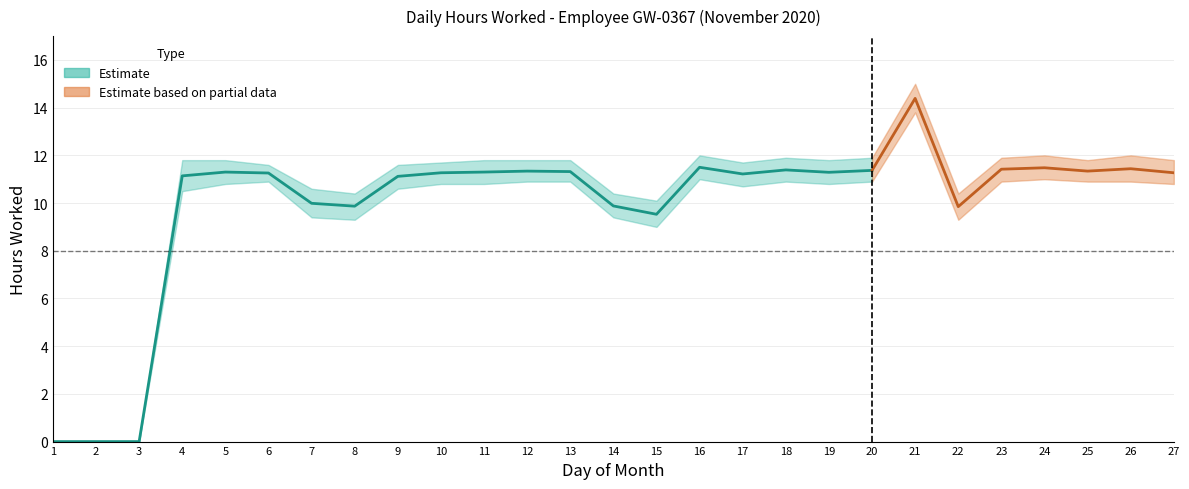

At which category does the chart reach its minimum across all series?

1